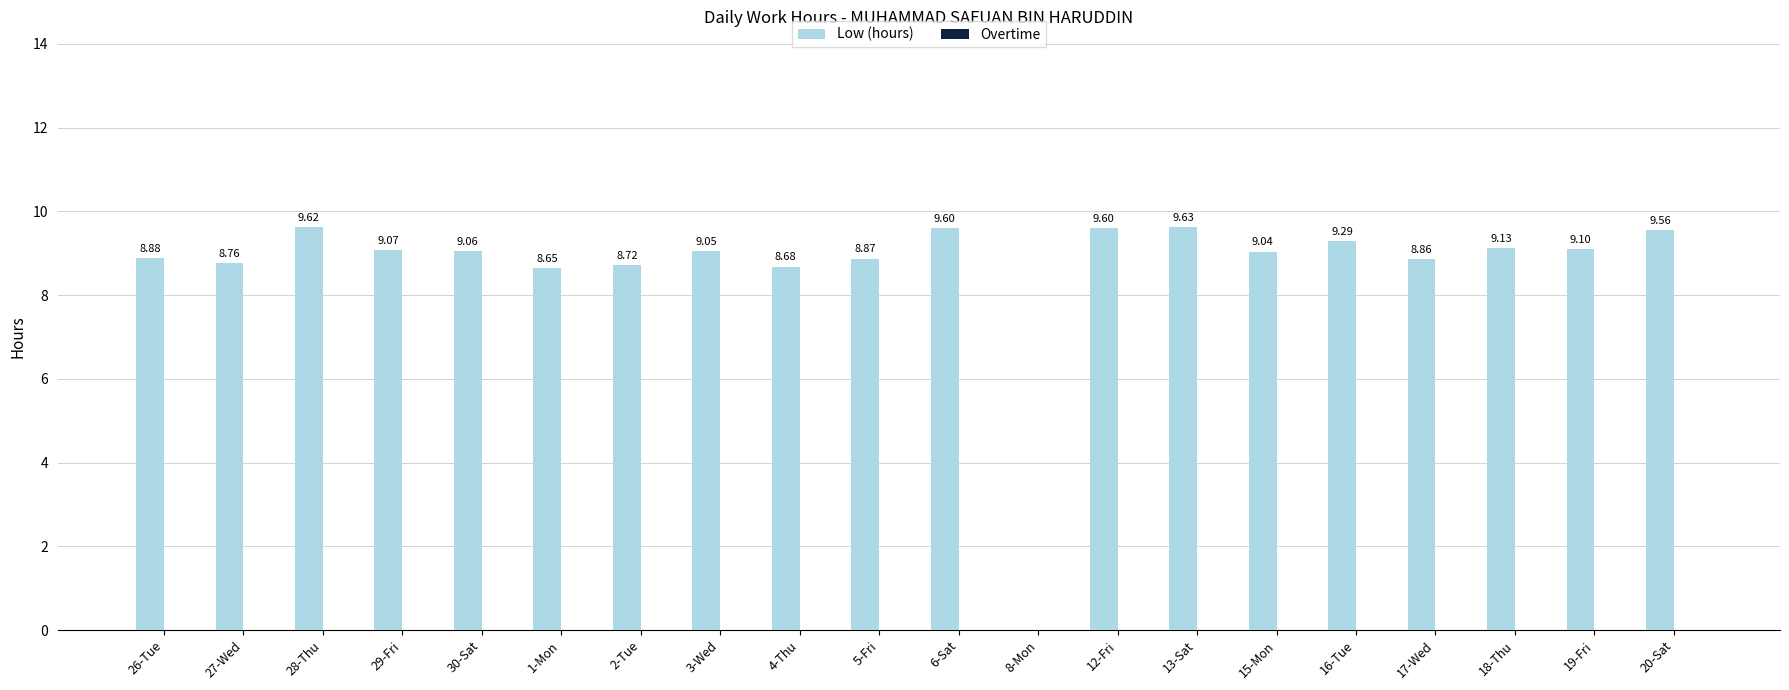

What is the sum of all values?

173.2